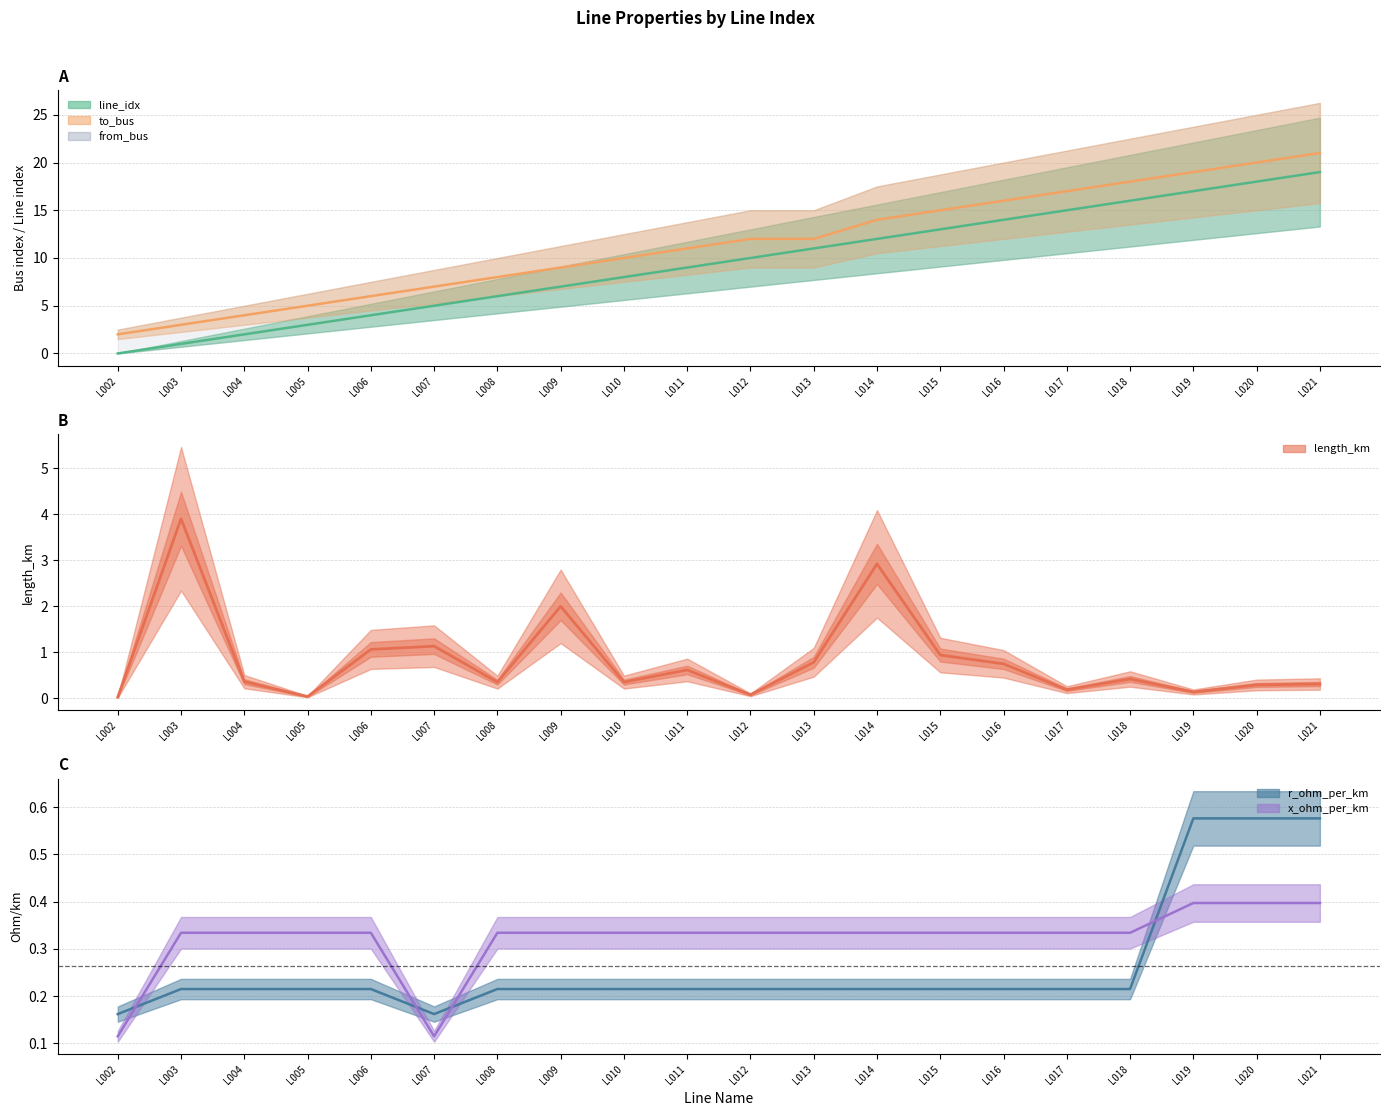

At L006, list the series in order from largest to smallest.

to_bus, line_idx, length_km, x_ohm_per_km, r_ohm_per_km